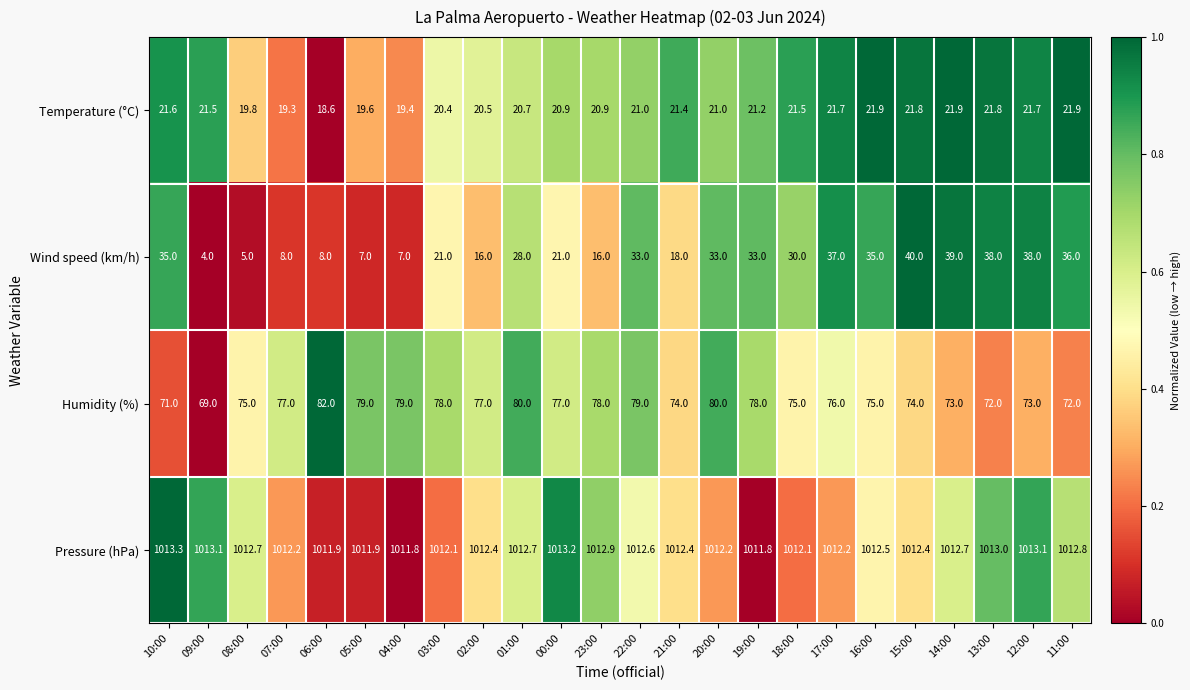

At which category is the sum across all series the highest?

15:00